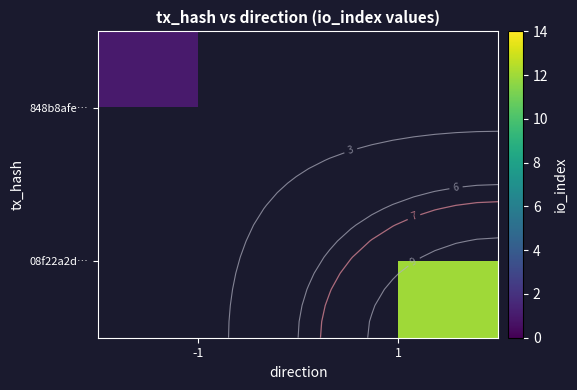

Rank the categories by 08f22a2d… value from lowest to highest.

-1, 1